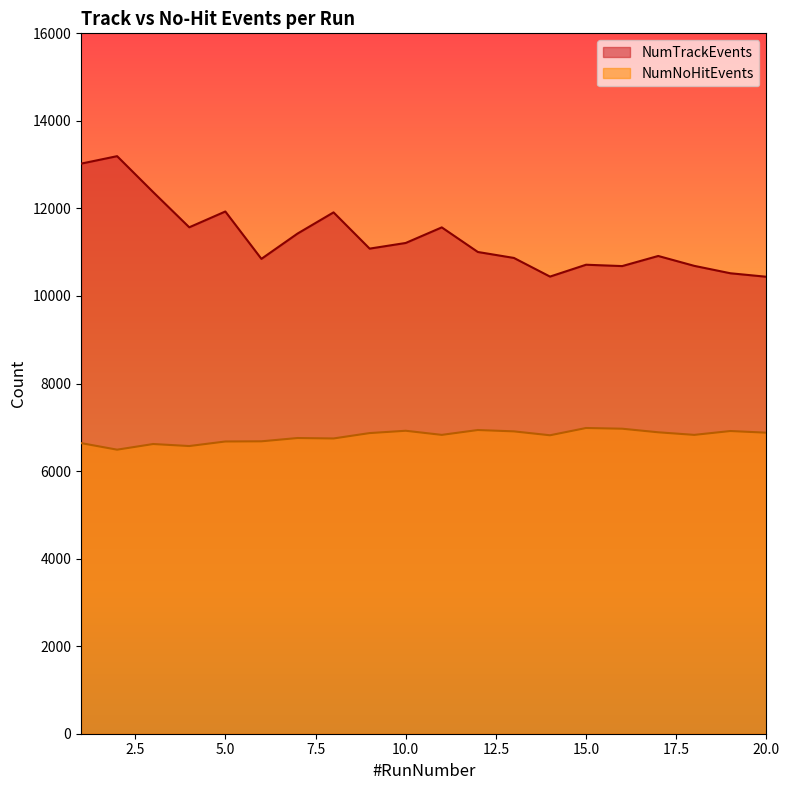

The value of NumNoHitEvents at 17 is 3039. True or false?

False